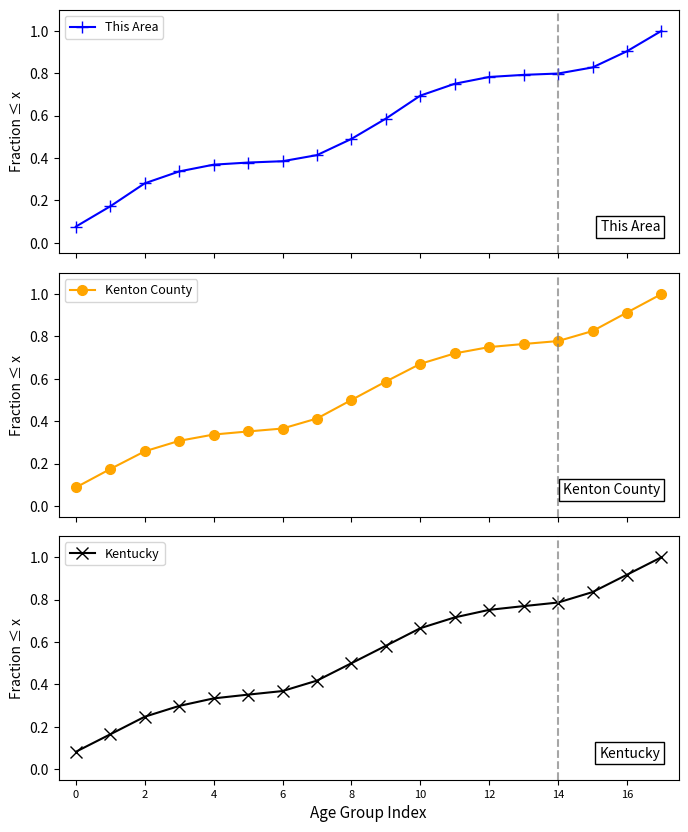

What is the approximate value of Kentucky at 9?

0.6